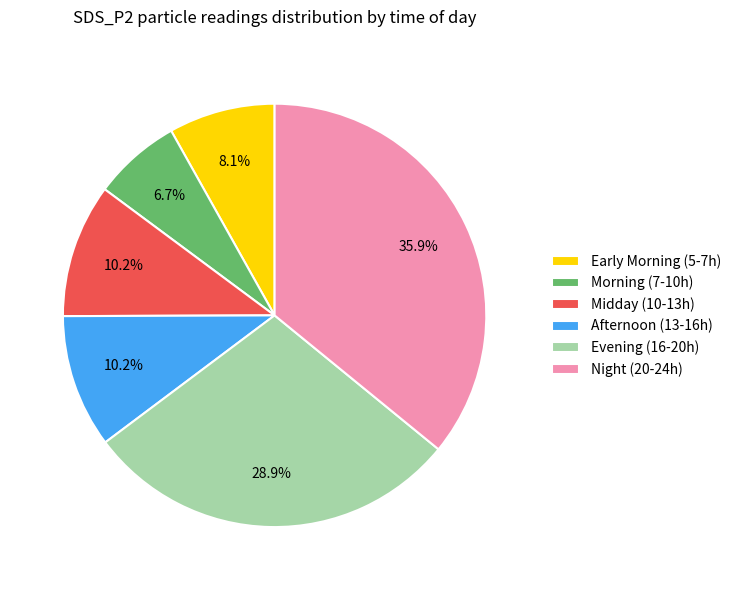

Which slice is the smallest?

Morning (7-10h)